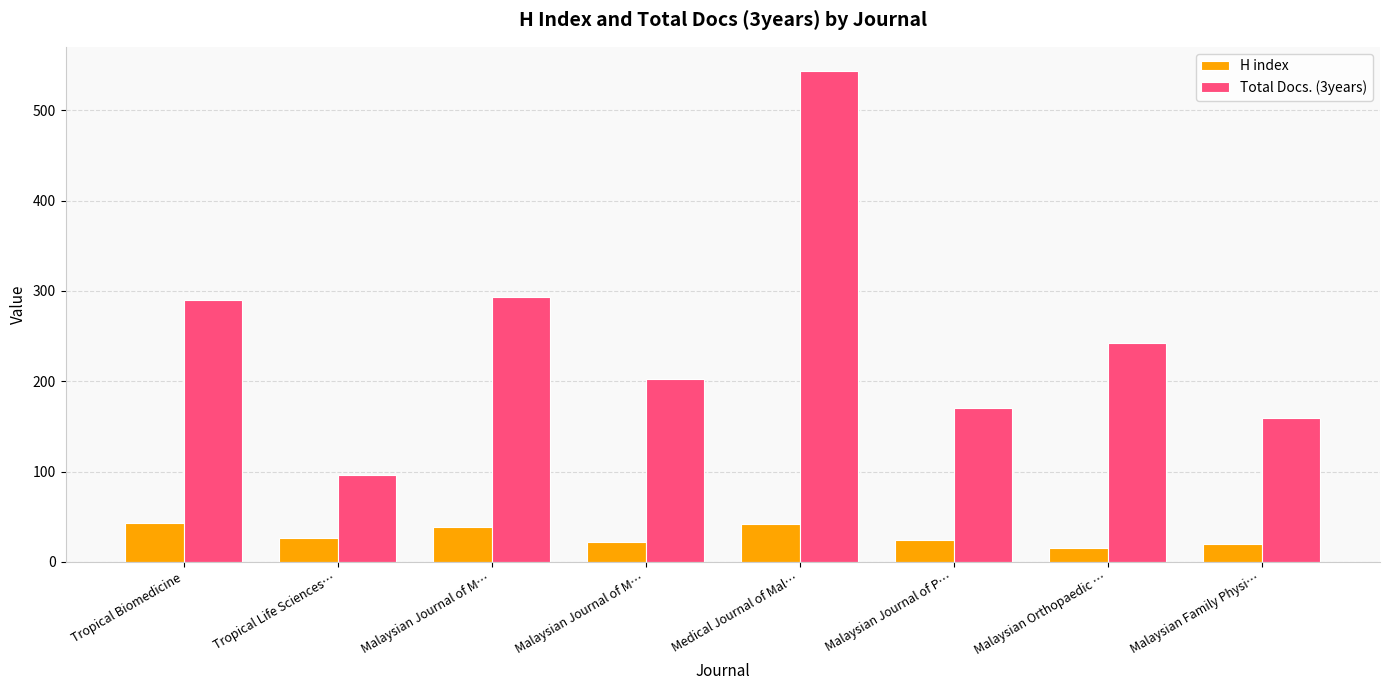

Reading right to left, what are all the values shown in this chart?

H index: 20	15	24	42	22	39	26	43
Total Docs. (3years): 159	242	170	543	203	293	96	290